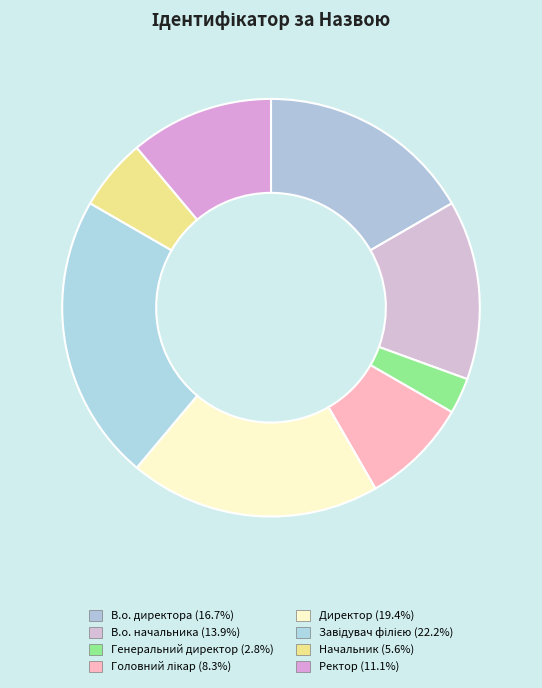

Combined, do Ректор and В.о. начальника account for over 50%?

No